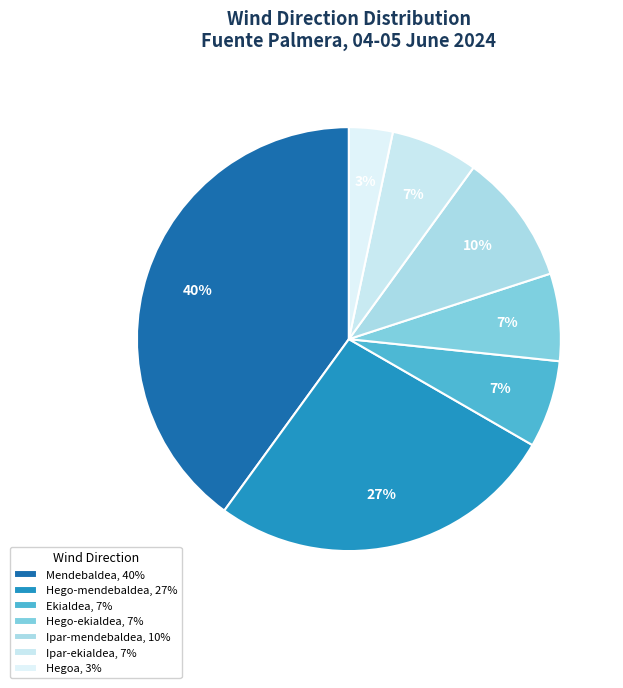

Does Hego-ekialdea represent more than half of the total?

No